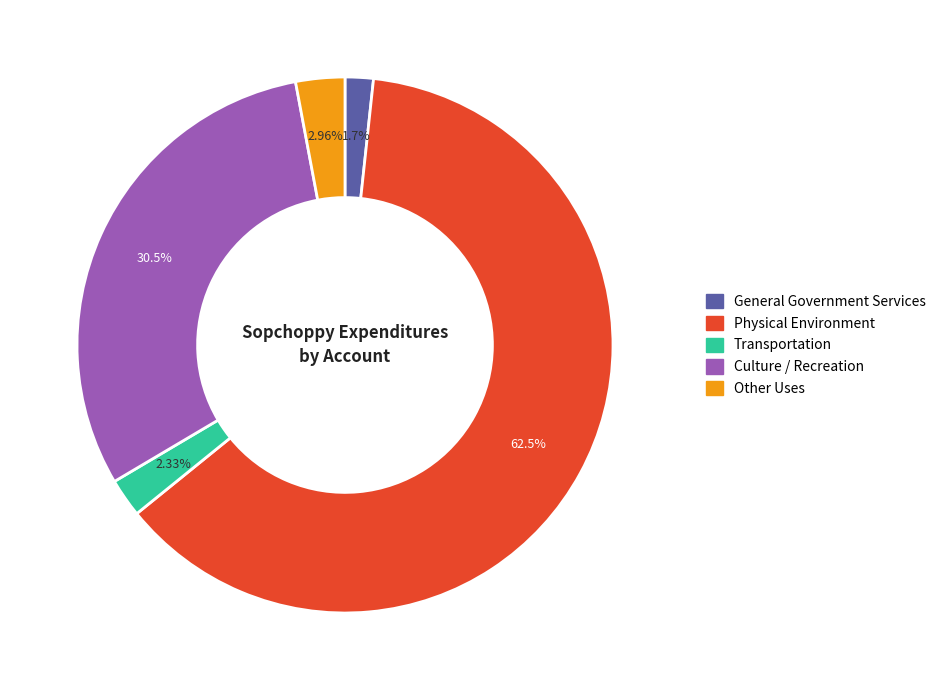

To the nearest percent, what portion does Physical Environment represent?

62%